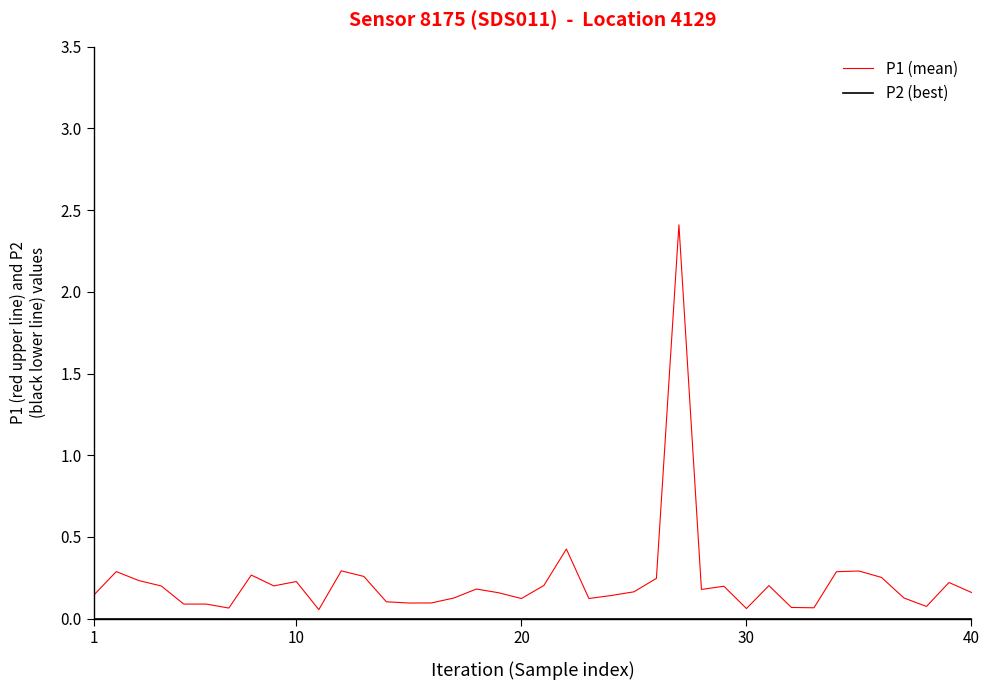

Which series has the widest spread of values?

P1 (mean)